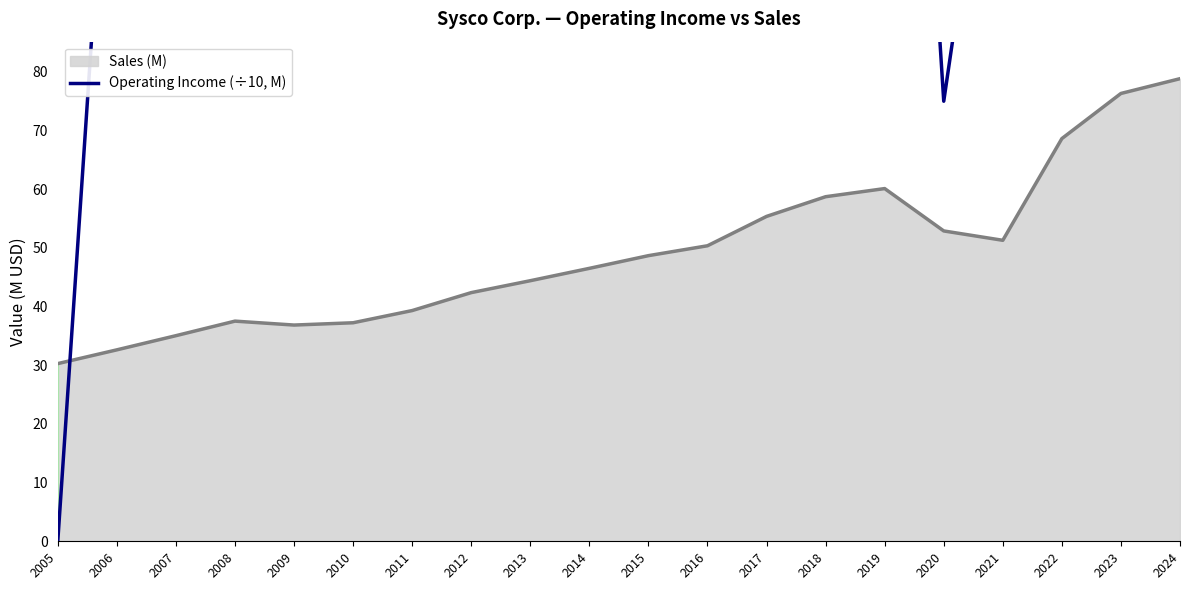

Reading left to right, transcribe all the data shown in this chart.

0.0	149.5	170.8	188.0	187.2	197.6	193.2	189.1	165.8	158.7	122.9	185.1	205.3	232.9	233.0	75.0	143.7	233.9	303.9	320.2